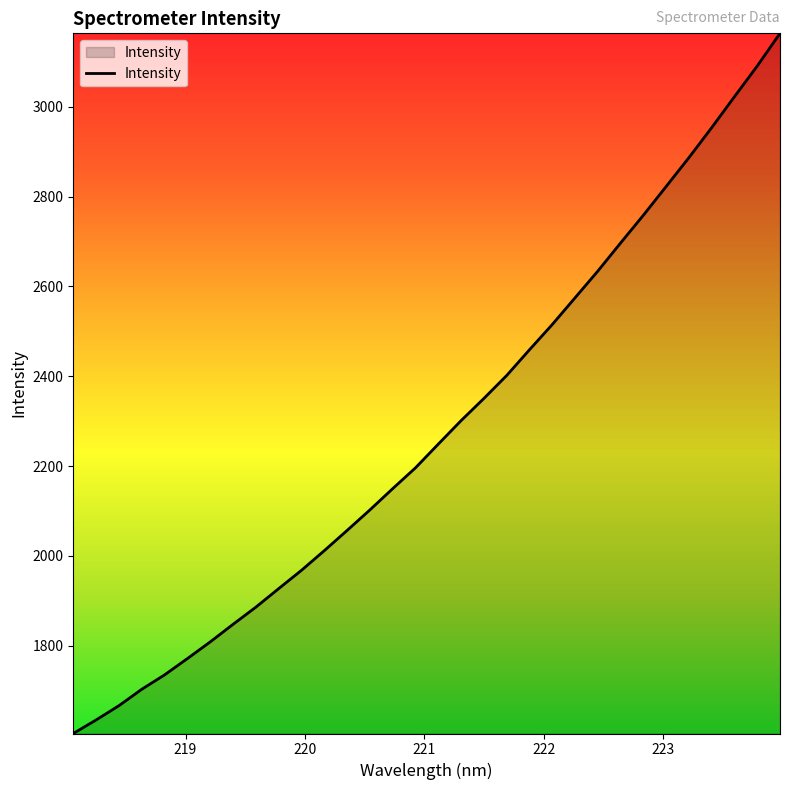

What is the difference between the maximum and minimum values?

1559.7